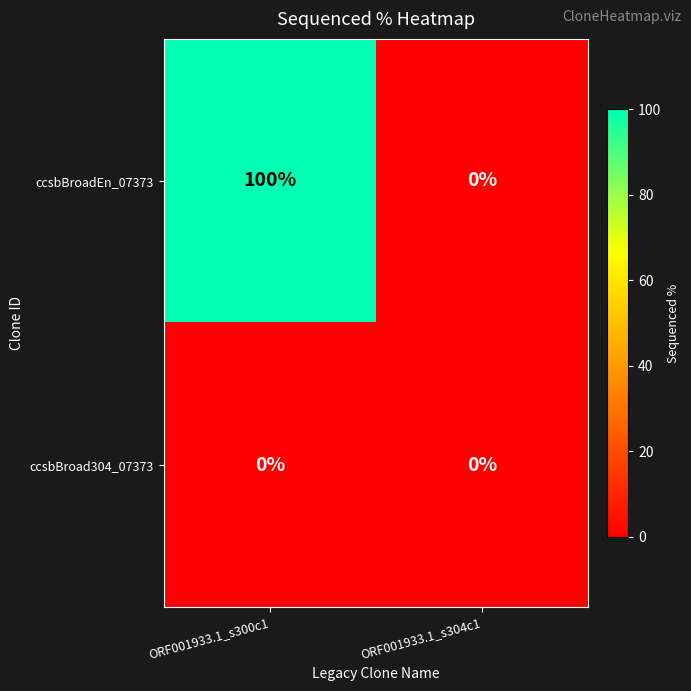

What is the spread (max minus min) of values at ORF001933.1_s300c1?

100